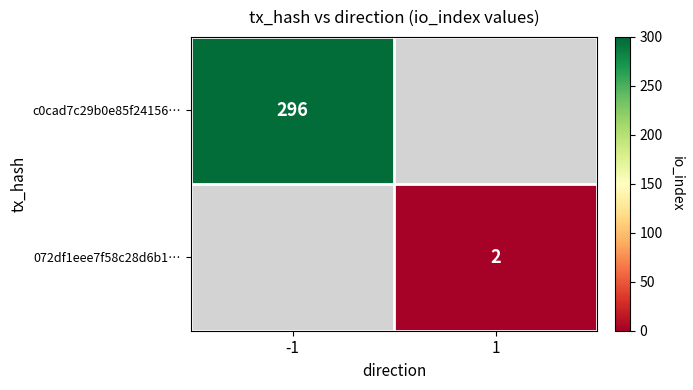

Is it true that c0cad7c29b0e85f24156… equals 296 at -1?

True